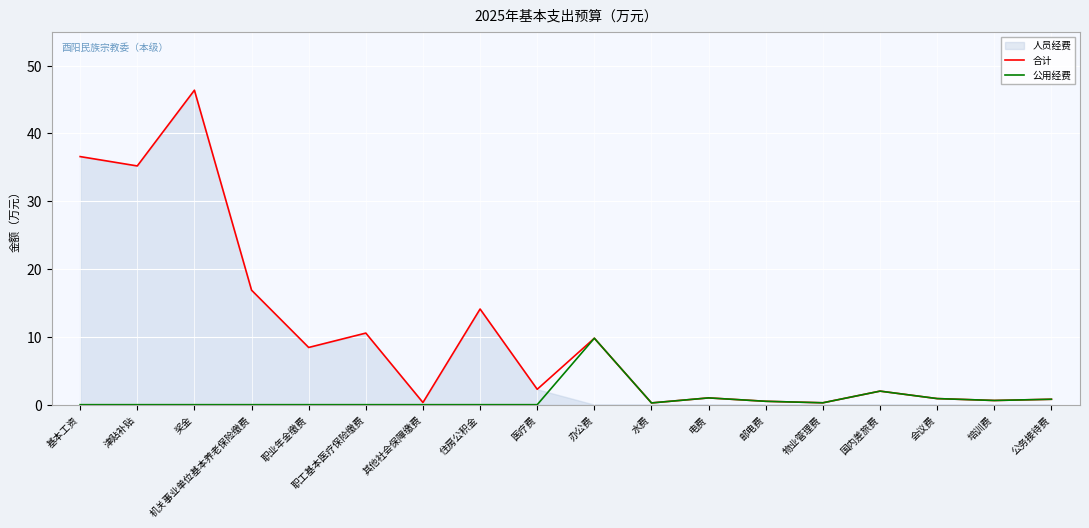

At which label is 合计 closest to 23?

机关事业单位基本养老保险缴费